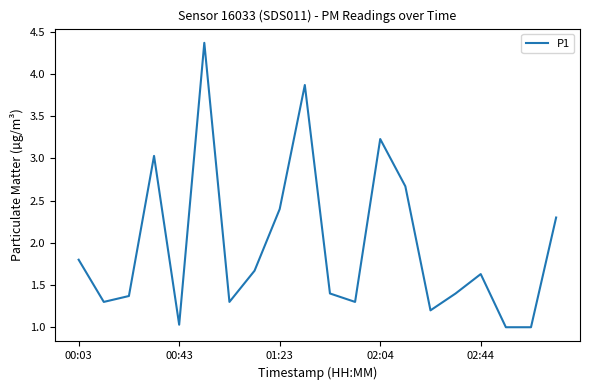

What is the average value?

2.0